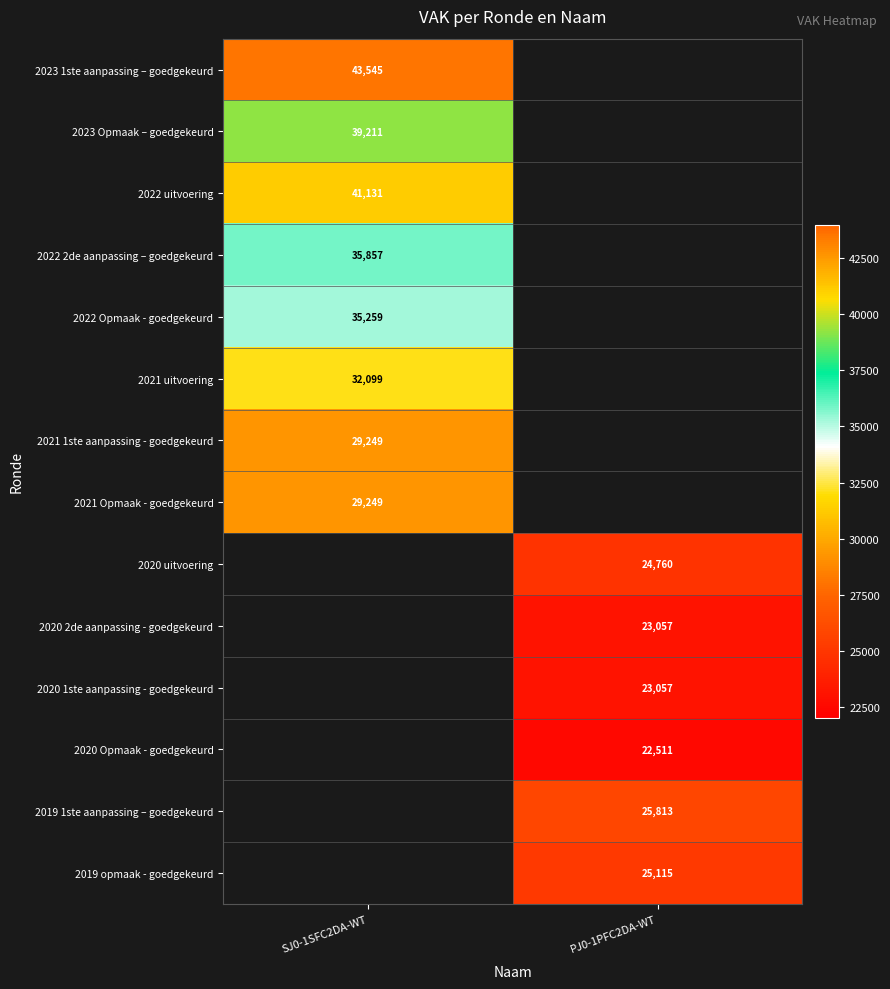

The value of 2022 Opmaak - goedgekeurd at SJ0-1SFC2DA-WT is 12710. True or false?

False